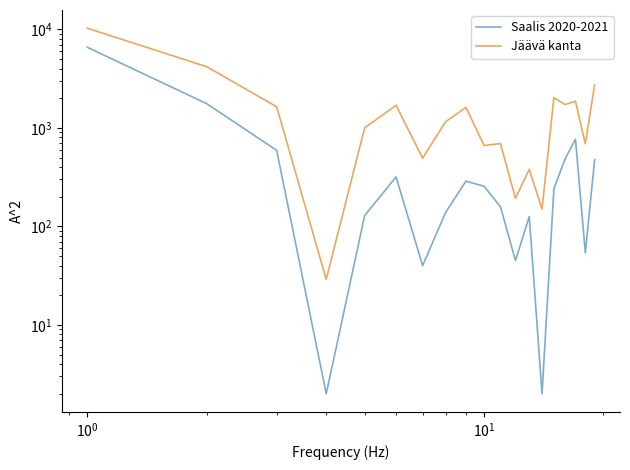

What is the lowest value of the Saalis 2020-2021 series?

2